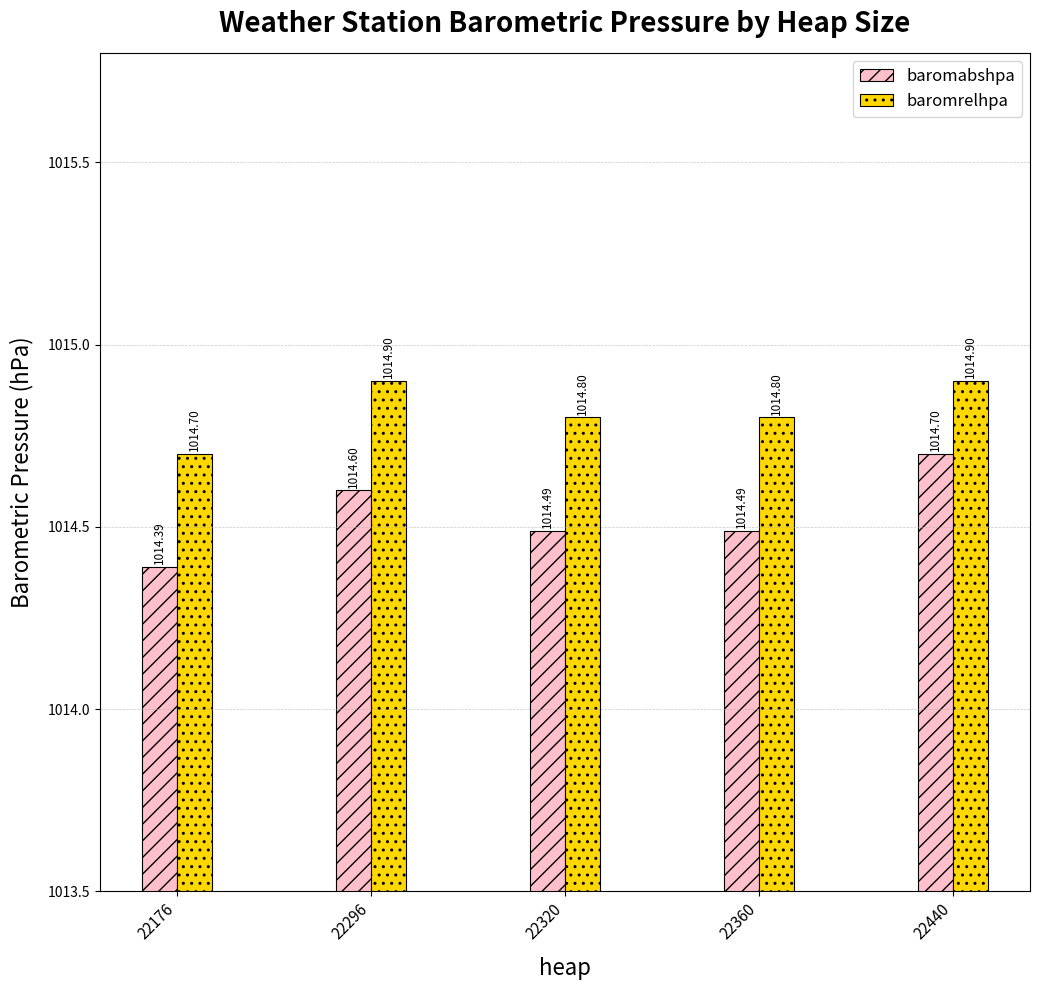

The value of baromrelhpa at 22360 is 294.3. True or false?

False